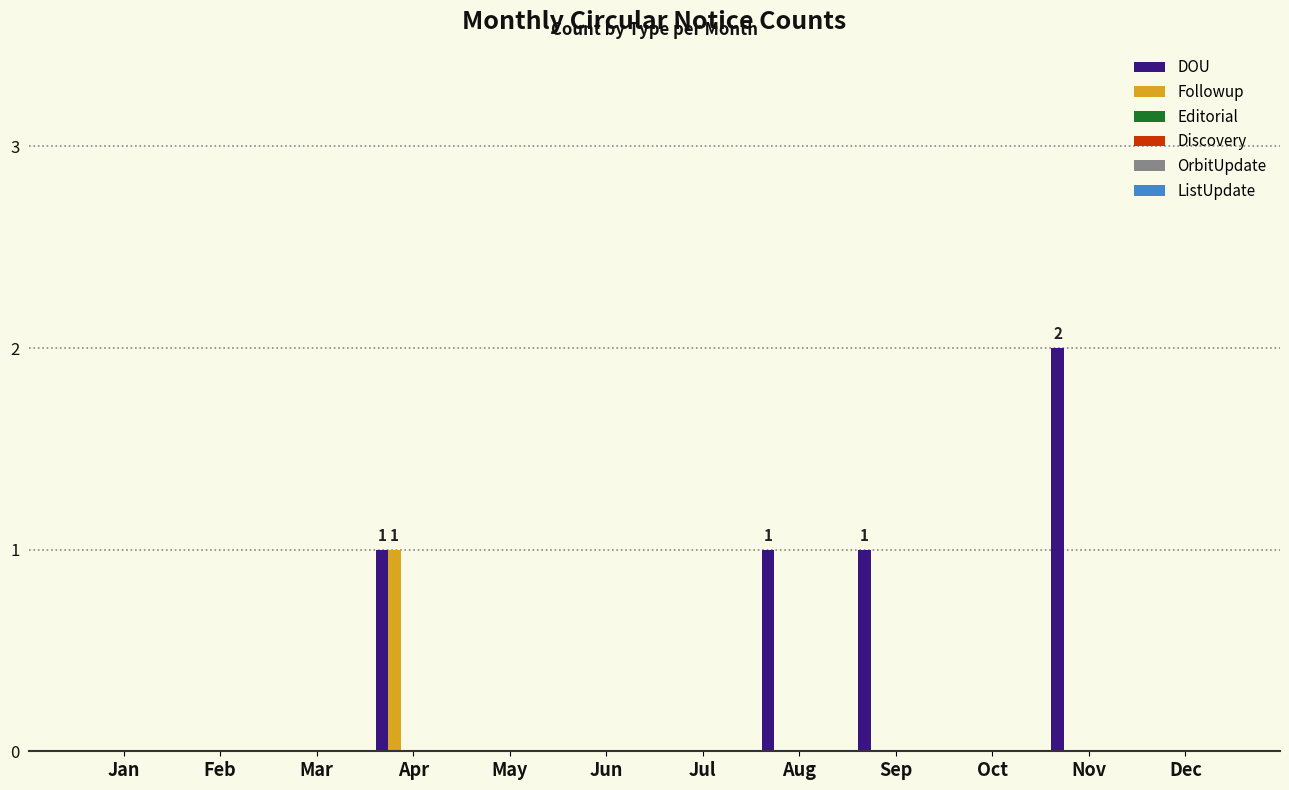

How many distinct data groups are displayed?

2